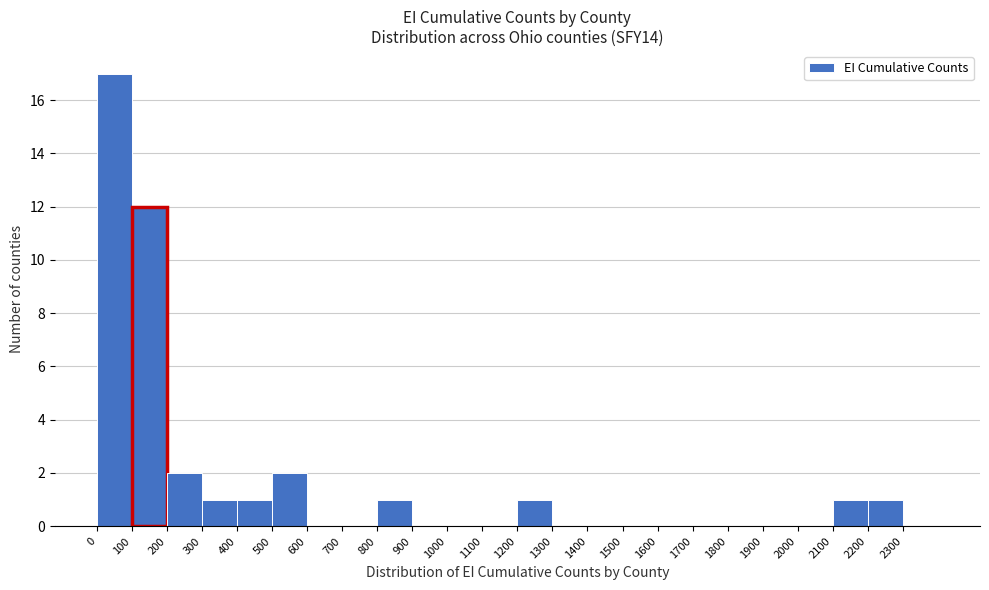

Over which range of the x-axis is the bar tallest?

0 to 100